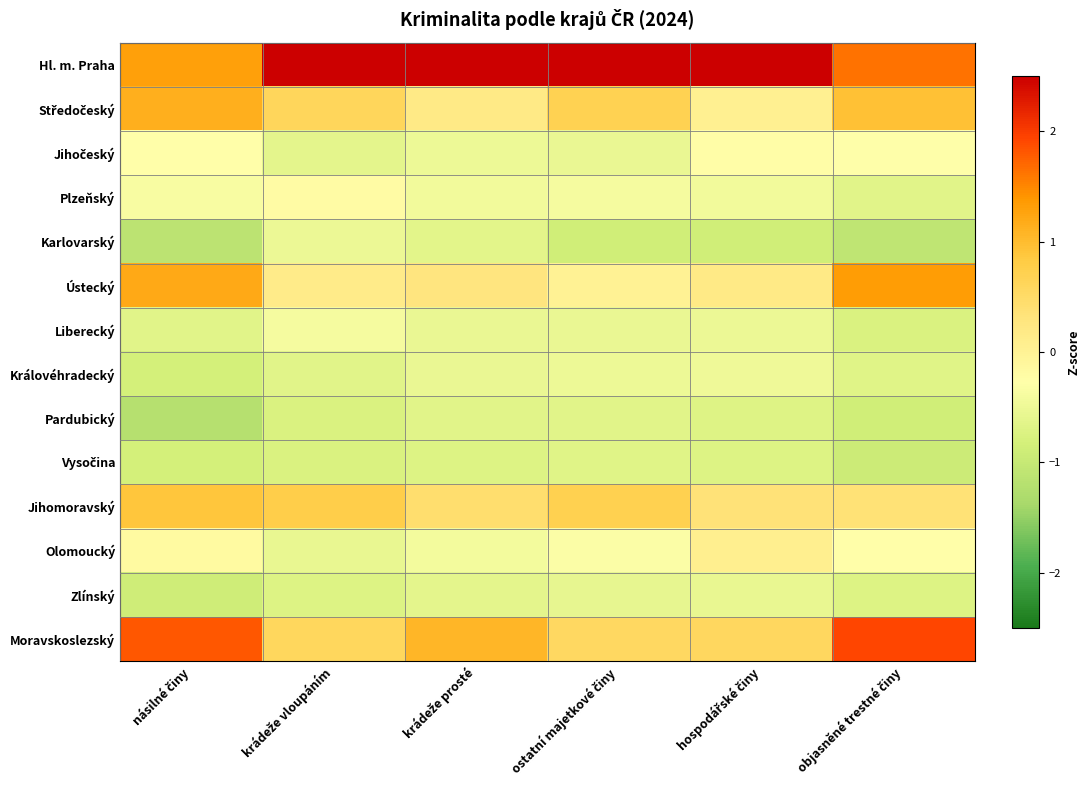

At which category is the sum across all series the highest?

objasněné trestné činy